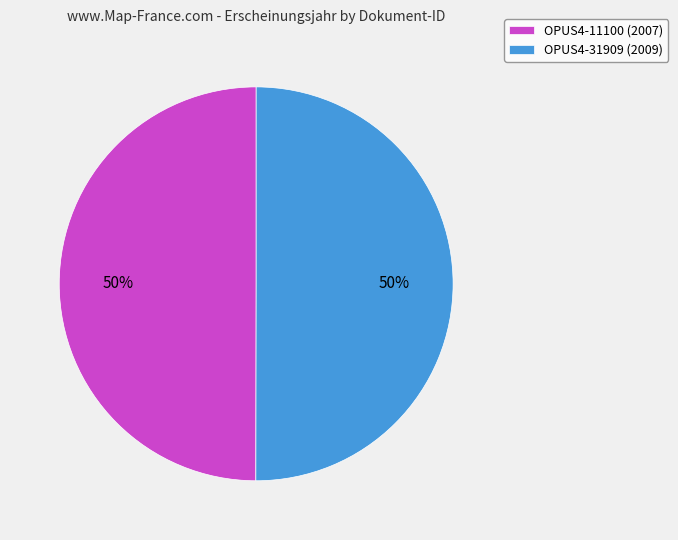

Count the number of slices in the pie.

2